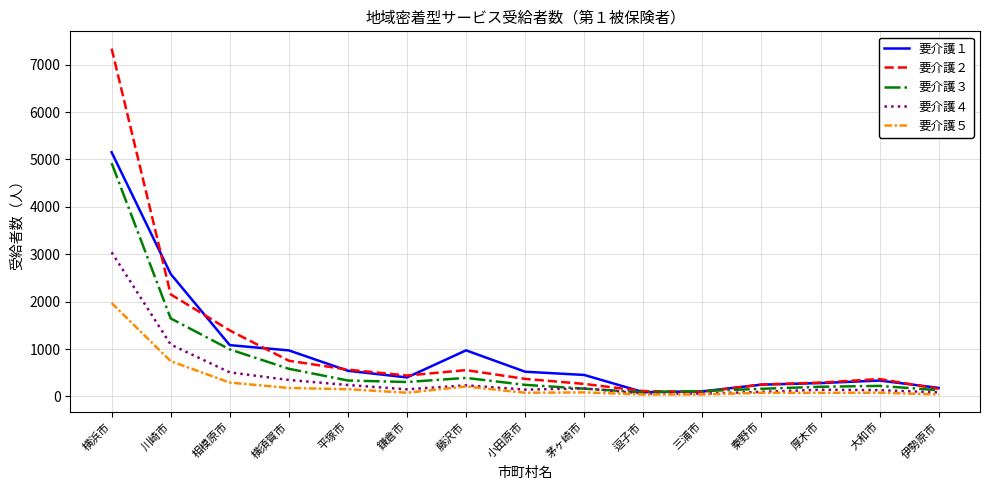

The 要介護２ series shows 2869 at 川崎市. True or false?

False